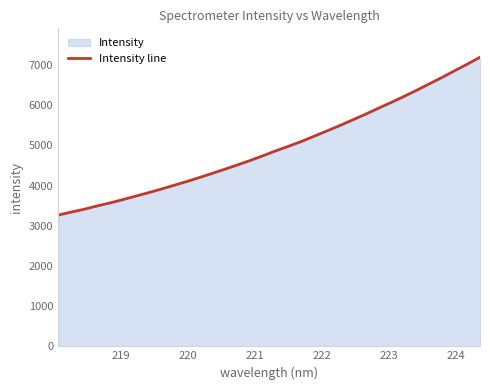

What is the maximum value shown in the chart?

7192.4